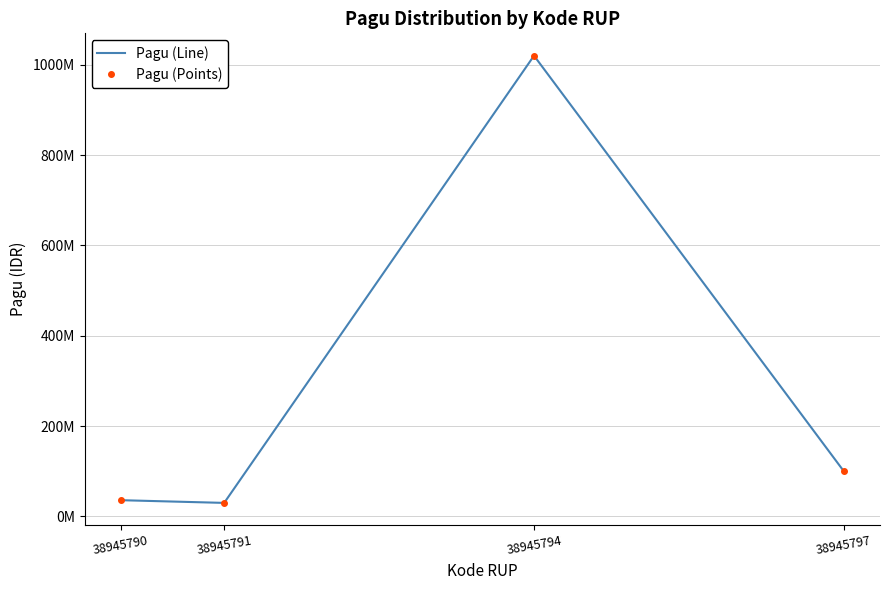

What is the average value of the Pagu (Points) series?

296500000